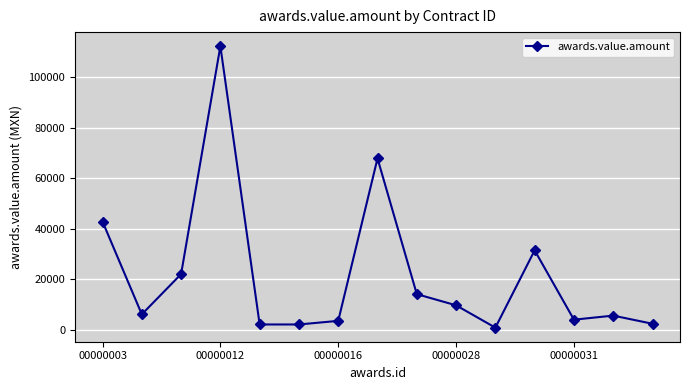

What is the difference between the second highest and second lowest values?

65761.9